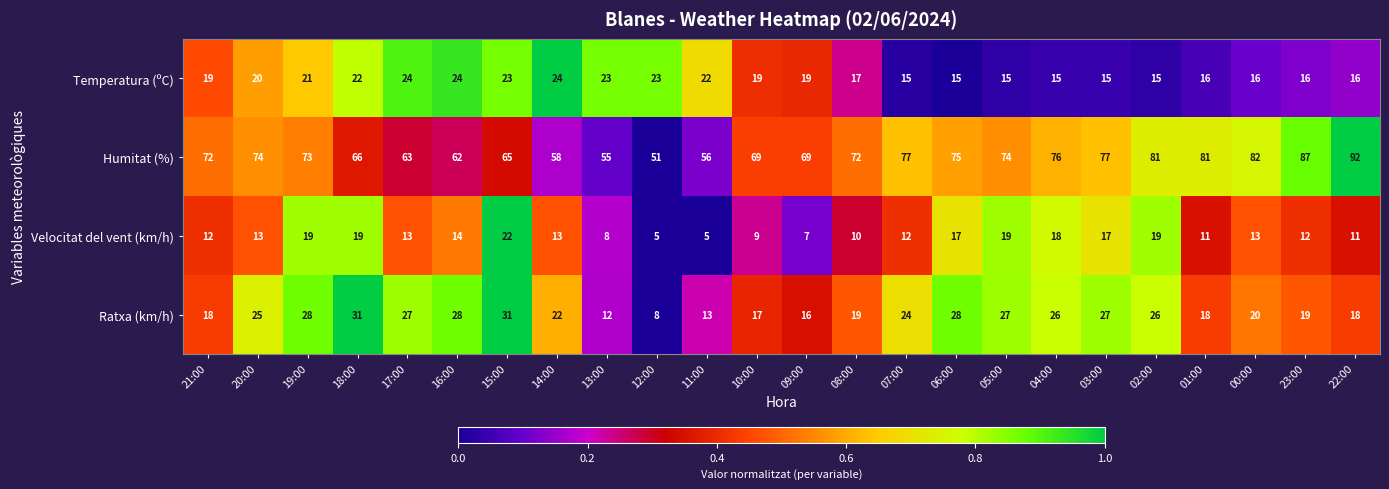

Which series has the widest spread of values?

Humitat (%)